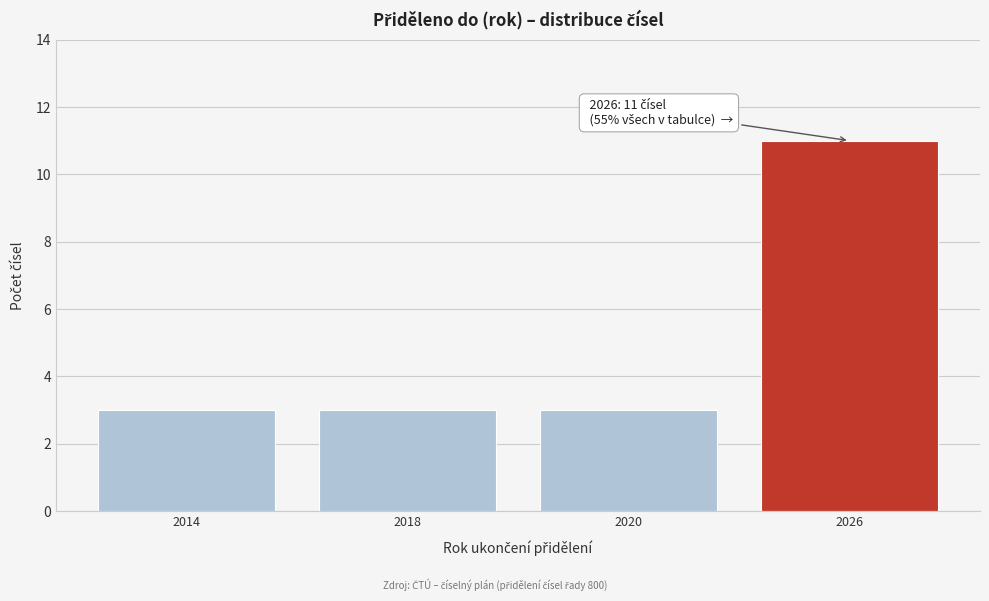

Reading left to right, extract all data points from this chart.

2014=3	2018=3	2020=3	2026=11